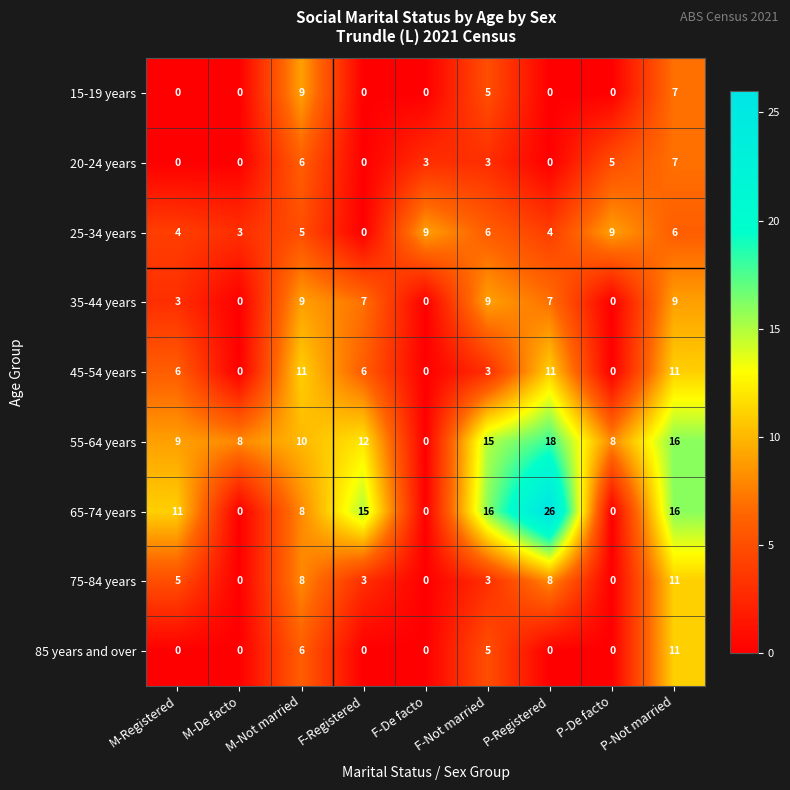

At which label is 75-84 years closest to 5?

M-Registered